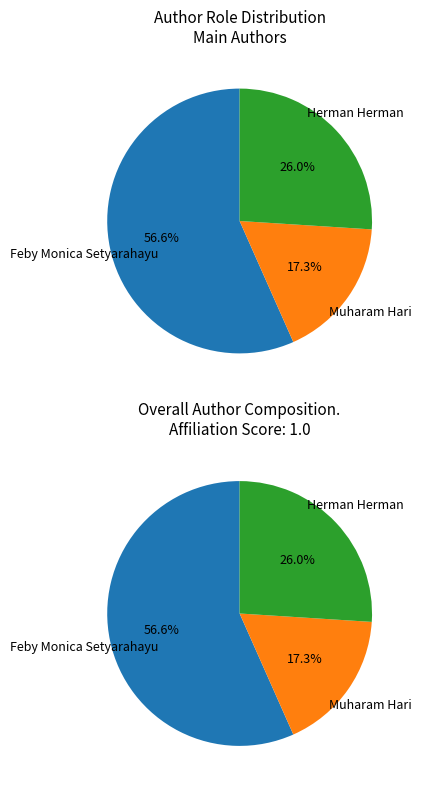

What is the change in value from Muharam Hari to Herman Herman?

+15